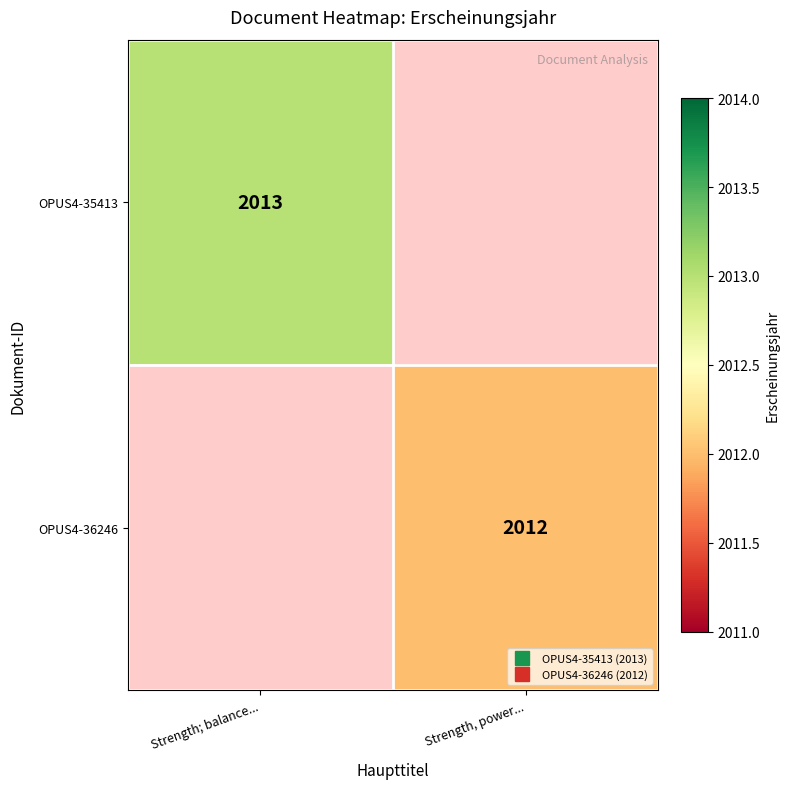

At Strength; balance..., list the series in order from largest to smallest.

OPUS4-35413, OPUS4-36246